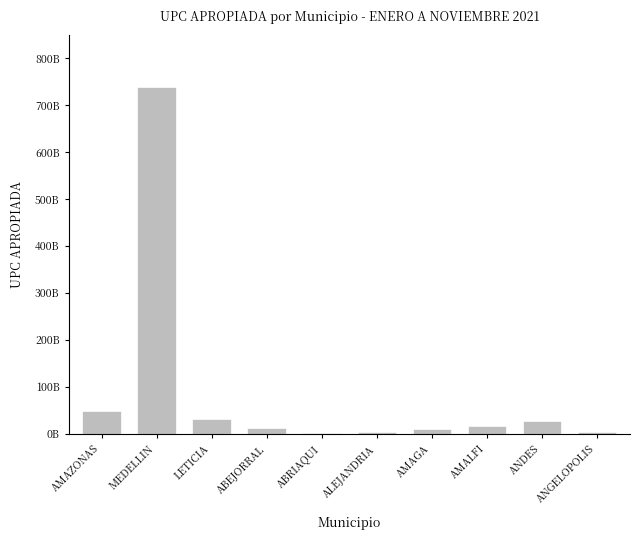

What is the difference between the second highest and minimum values?

46498215801.9